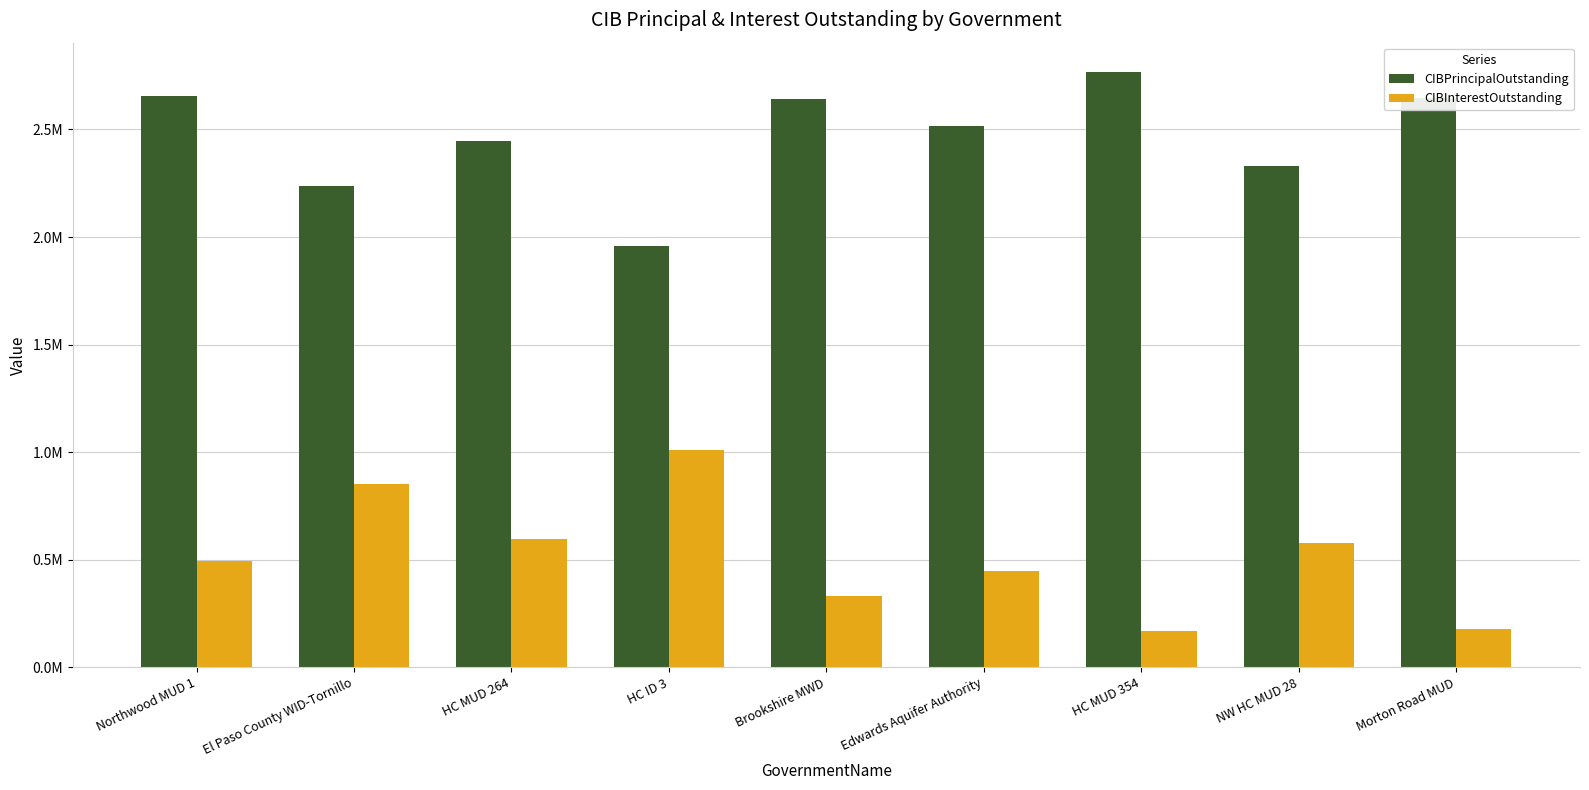

What are all the series names shown in the legend?

CIBPrincipalOutstanding, CIBInterestOutstanding